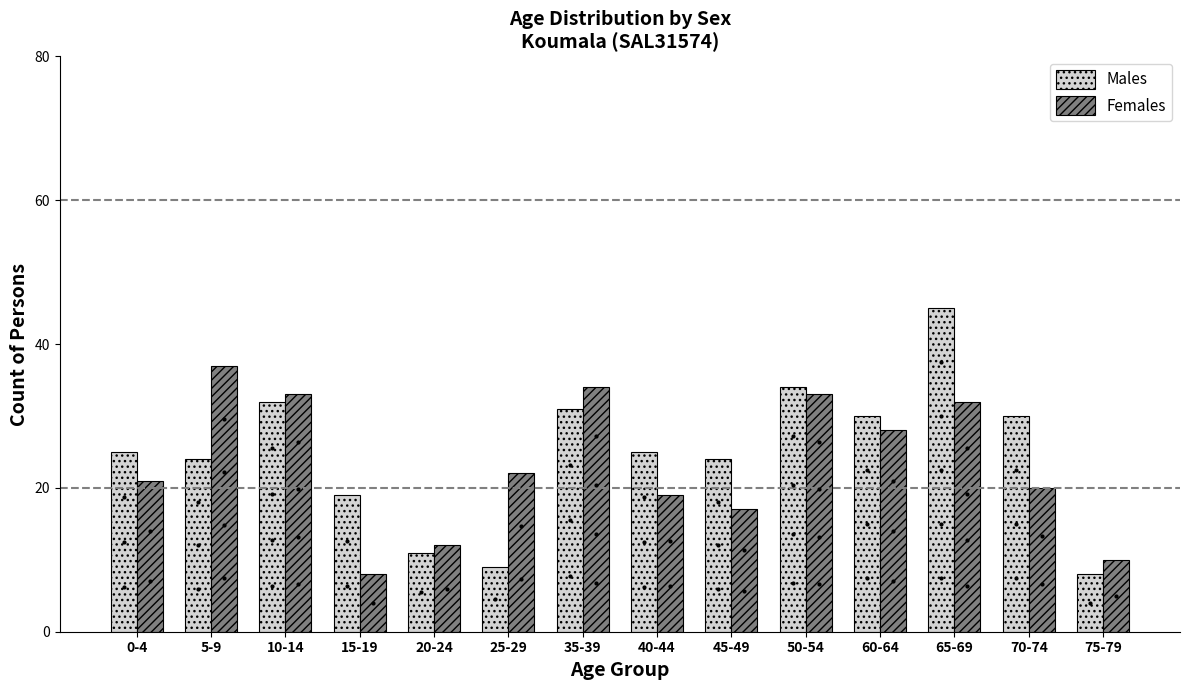

At which category is the sum across all series the highest?

65-69